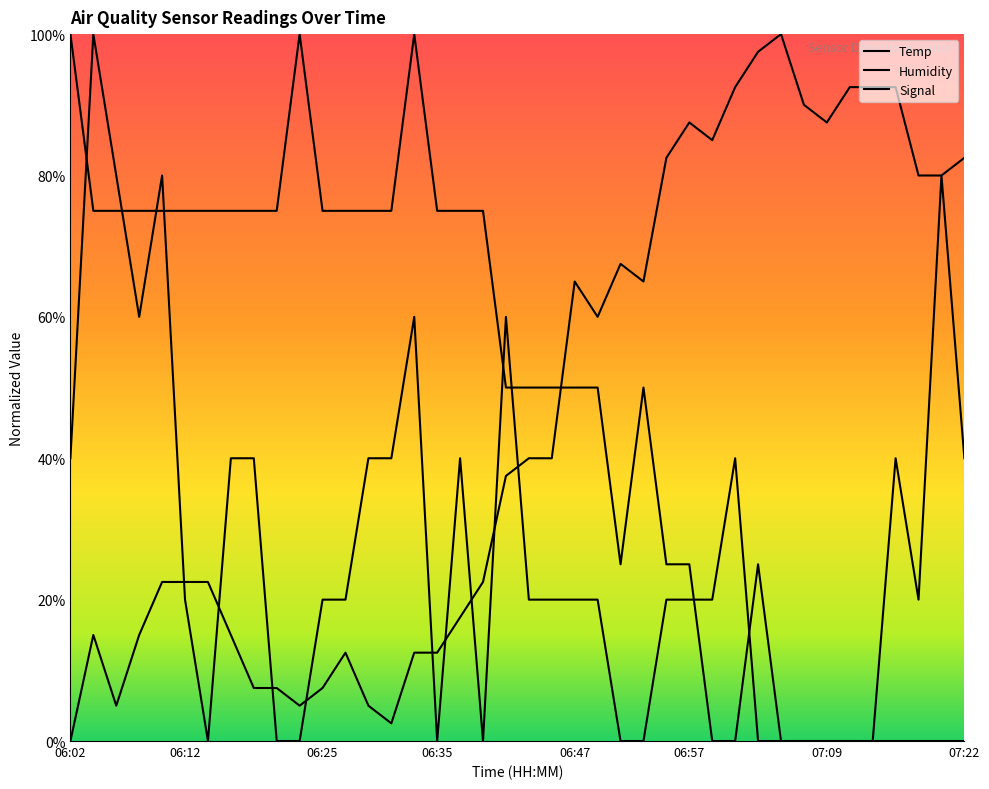

At which label does Temp first exceed 50?

06:02